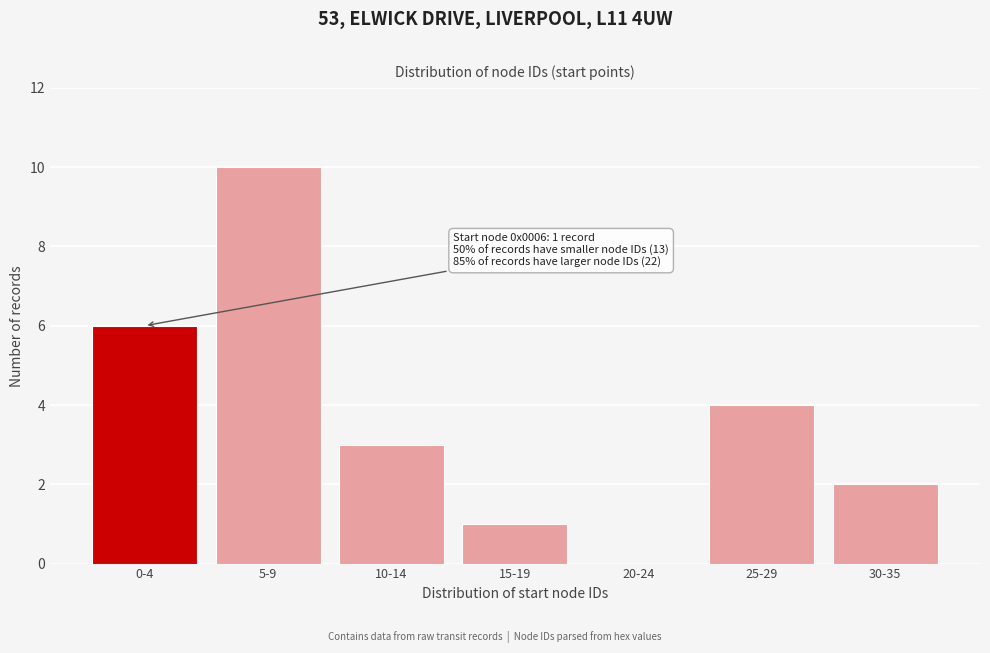

Reading left to right, list all the values displayed in this chart.

0-4=6	5-9=10	10-14=3	15-19=1	20-24=0	25-29=4	30-35=2